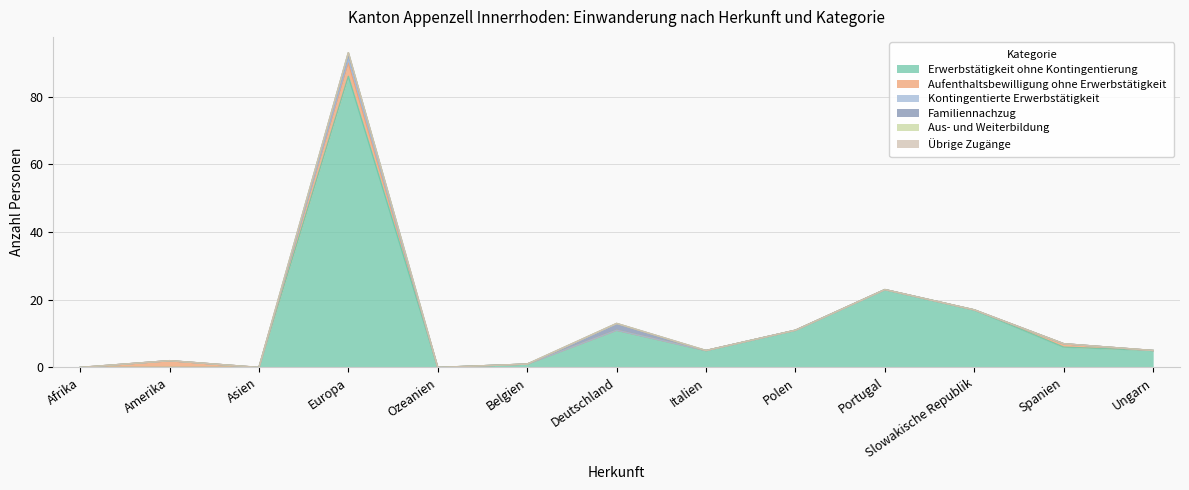

What is the difference between the maximum and minimum values in the Erwerbstätigkeit ohne Kontingentierung series?

86